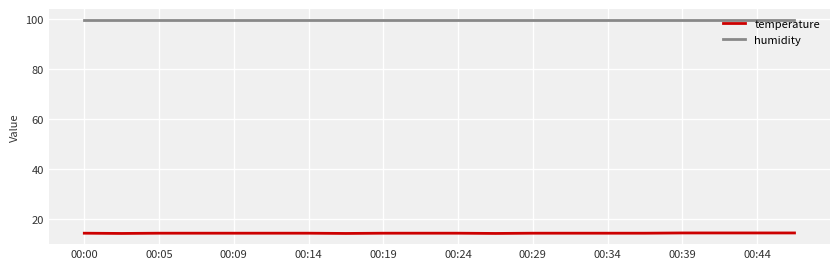

True or false: humidity and temperature cross at least once.

False